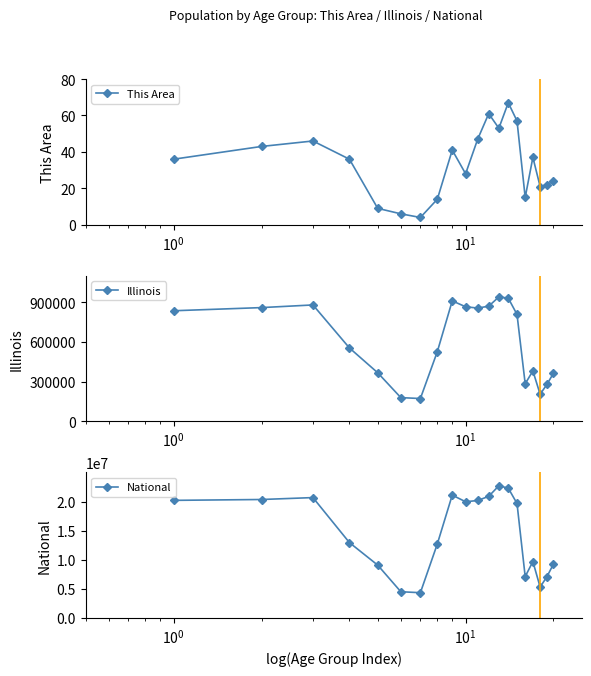

Rank the series by their maximum value, from highest to lowest.

National, Illinois, This Area